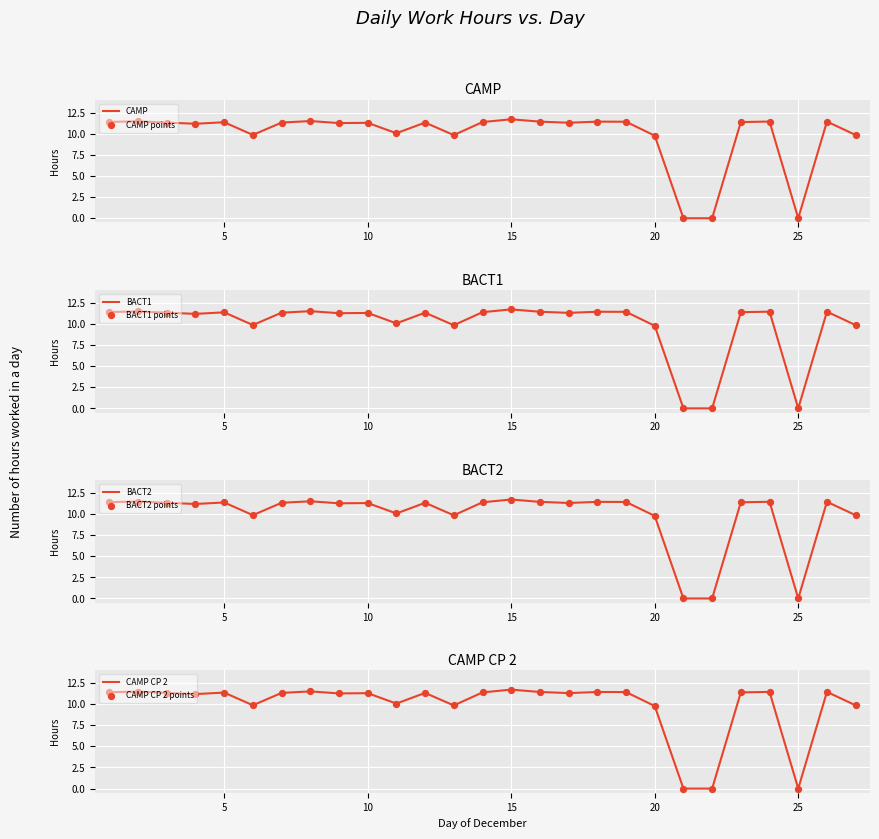

At how many categories does at least one series exceed 0?

24